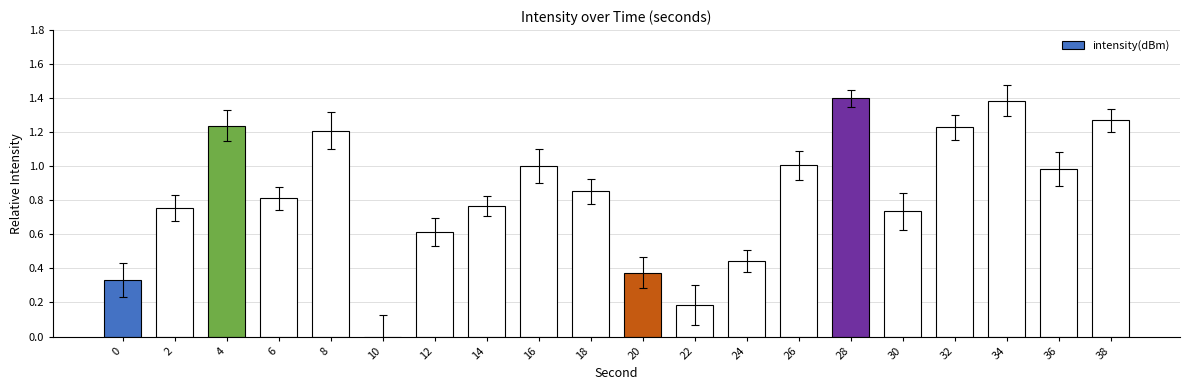

Are the bars horizontal?

No